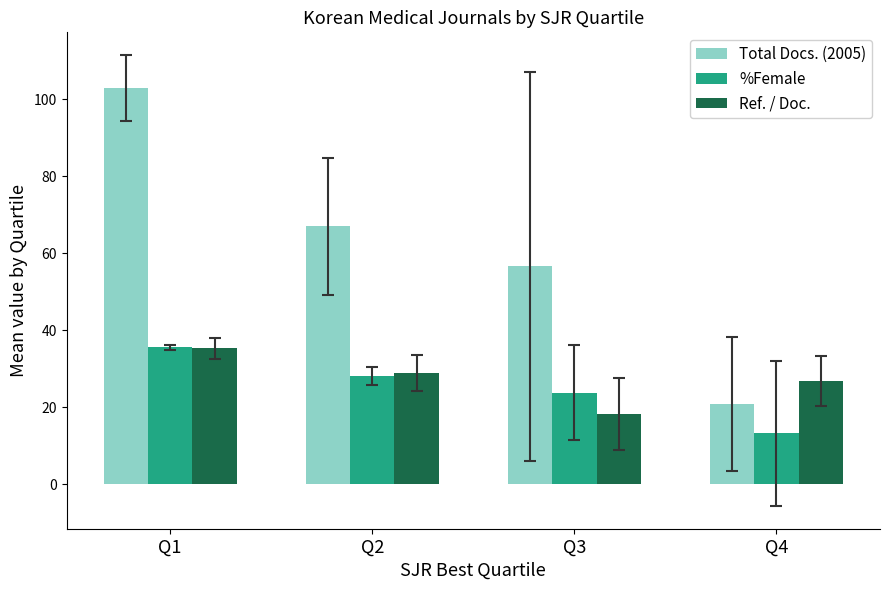

The value of Total Docs. (2005) at Q3 is 56.6. True or false?

True